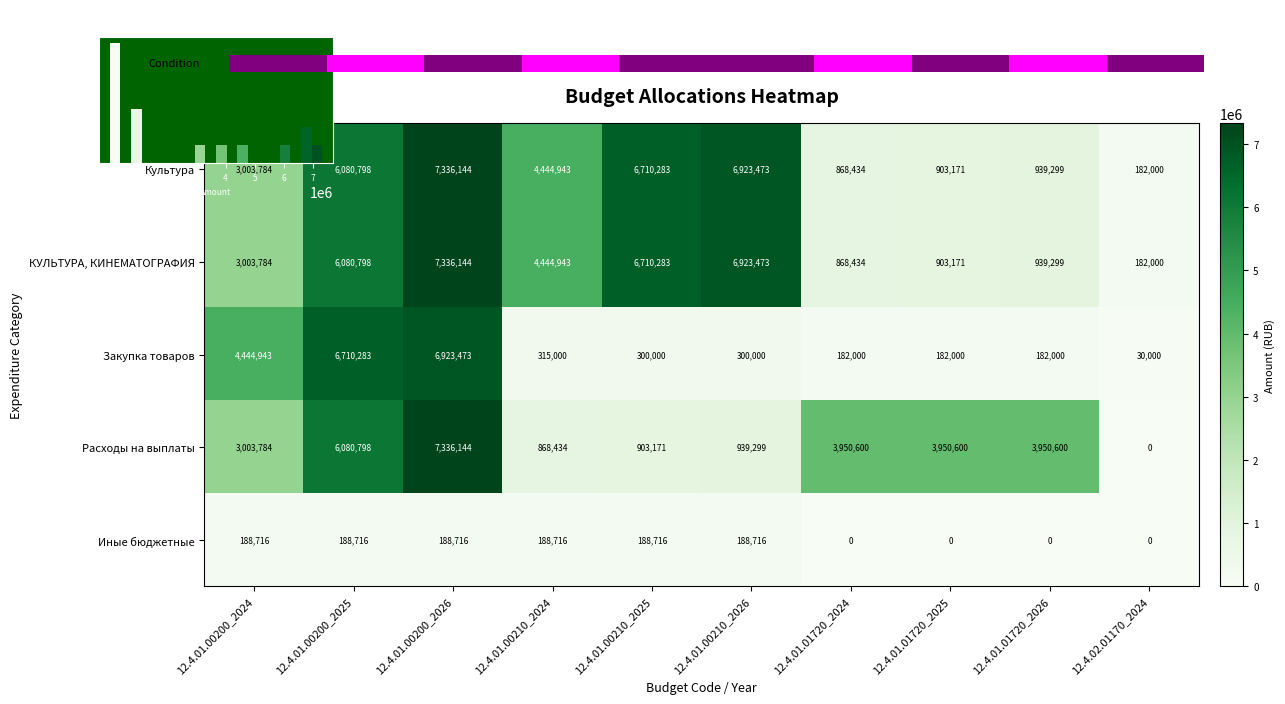

Is it true that Иные бюджетные equals 0.0 at 12.4.01.01720_2024?

True